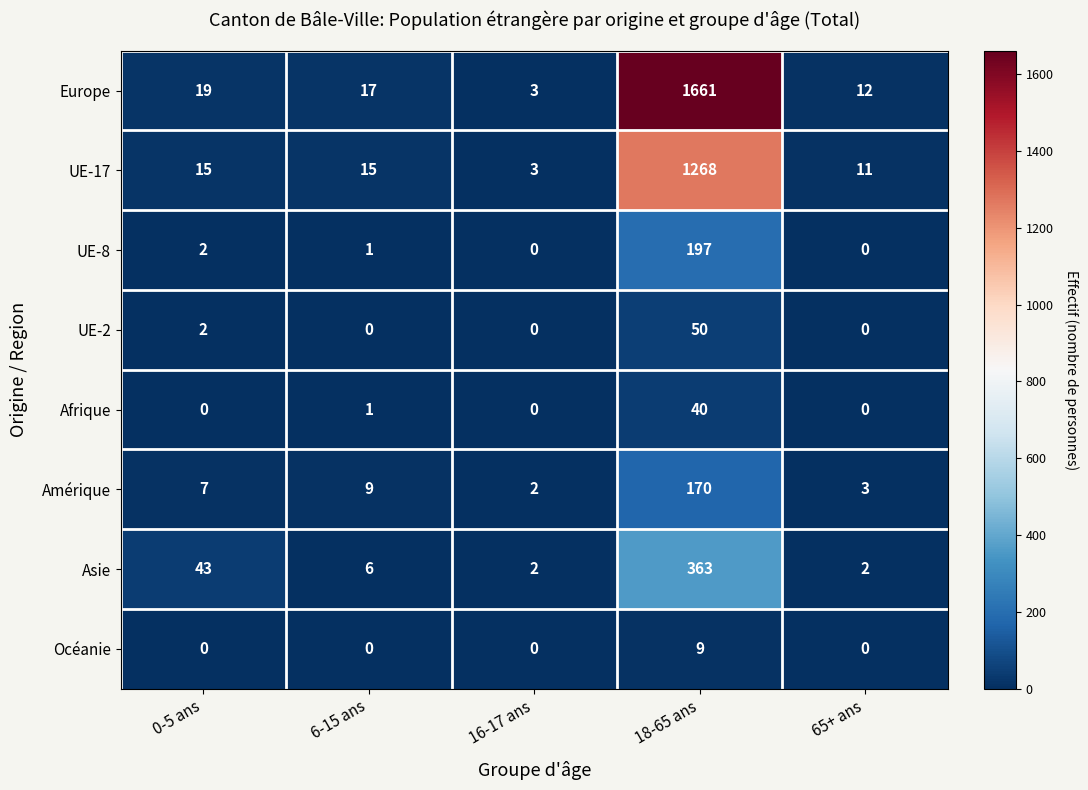

What is the sum of all UE-17 values?

1312